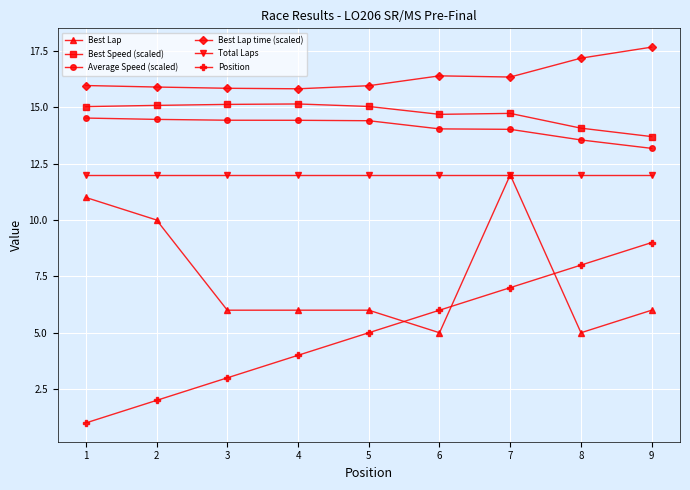

True or false: Position has more than 2 interior local peaks.

False